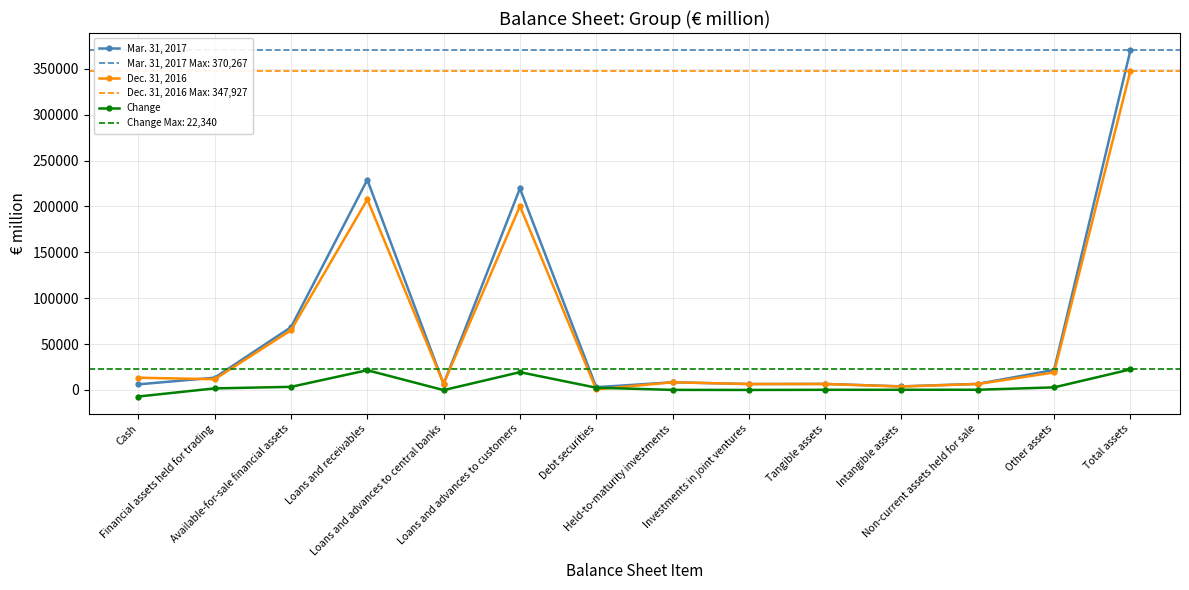

What is the value of the Dec. 31, 2016 point at the 3rd from the left?

65077